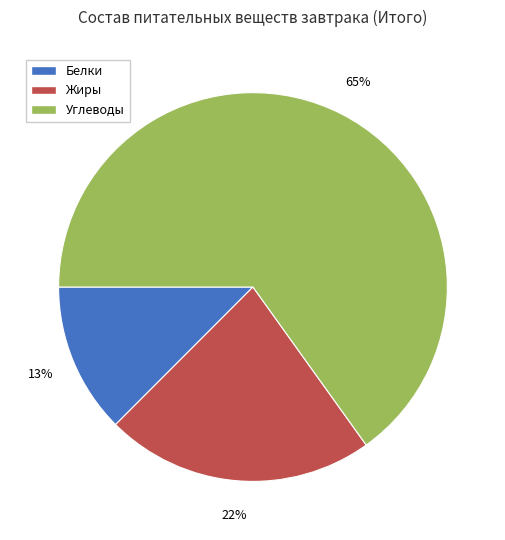

To the nearest percent, what percentage of the pie is Жиры?

22%